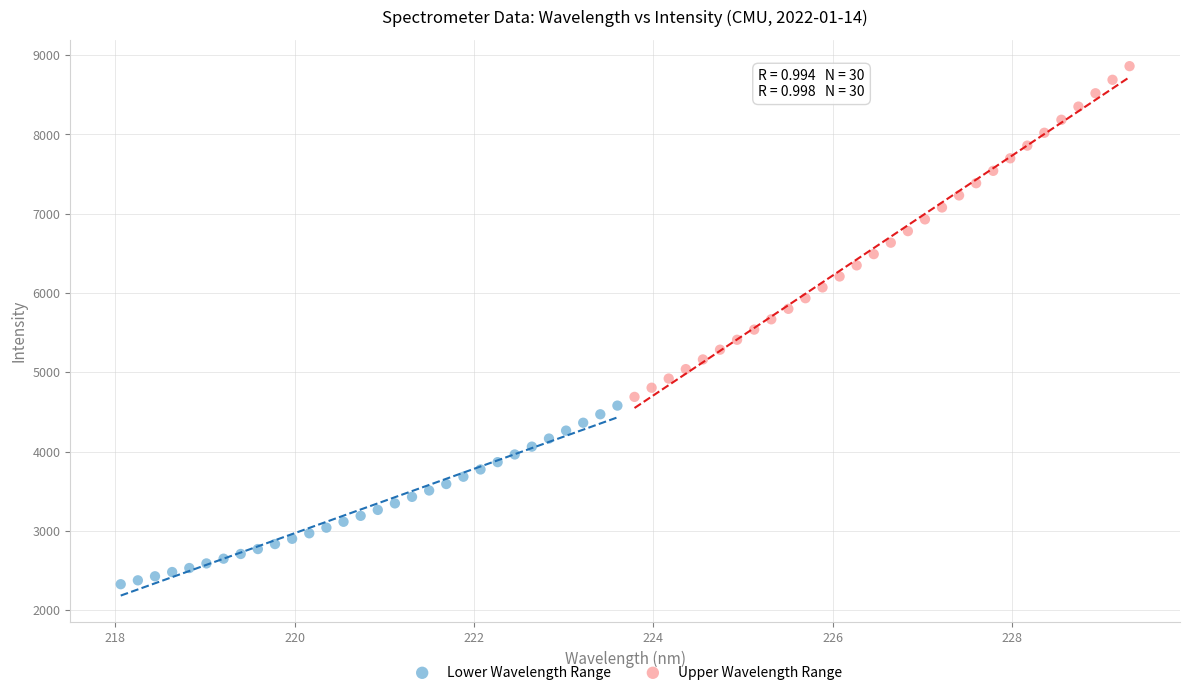

Which series reaches the minimum Y coordinate?

Lower Wavelength Range